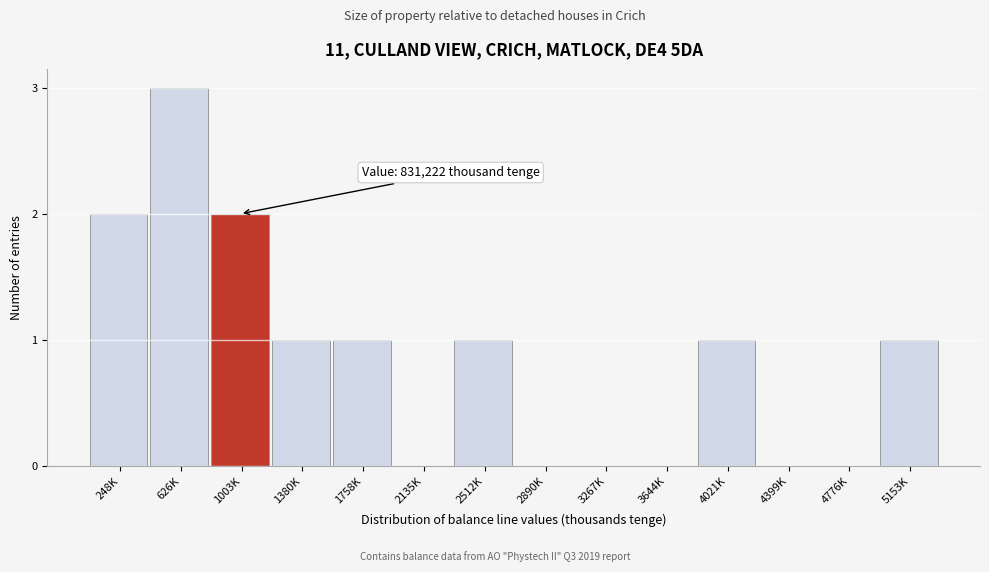

Reading right to left, list all the values displayed in this chart.

5153K=1	4776K=0	4399K=0	4021K=1	3644K=0	3267K=0	2890K=0	2512K=1	2135K=0	1758K=1	1380K=1	1003K=2	626K=3	248K=2